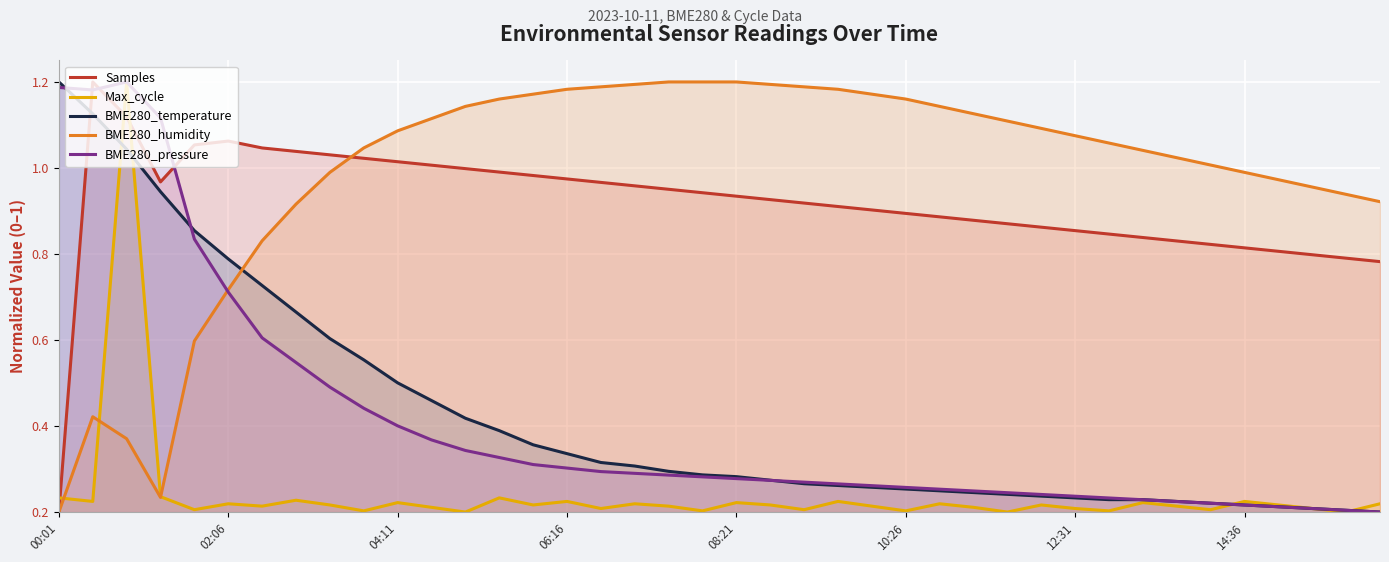

How many data points in BME280_pressure are above 0?

39